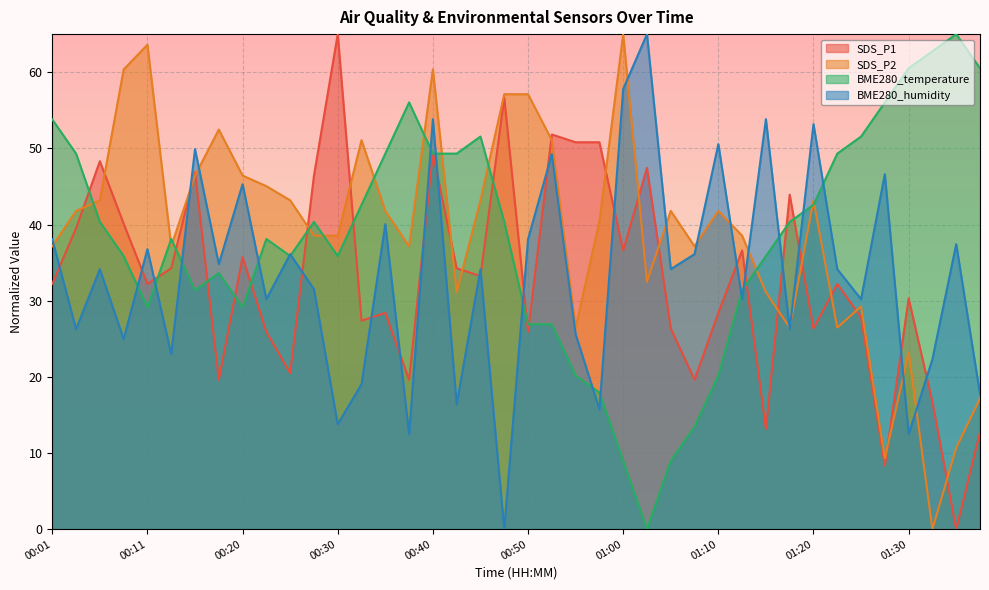

At which category does SDS_P2 reach its first local peak?

00:11